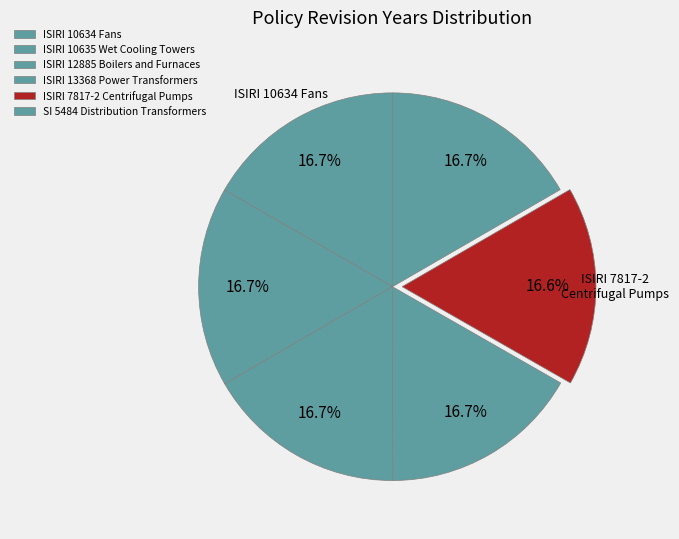

Is it true that ISIRI 10634 Fans is 17% of the pie?

True